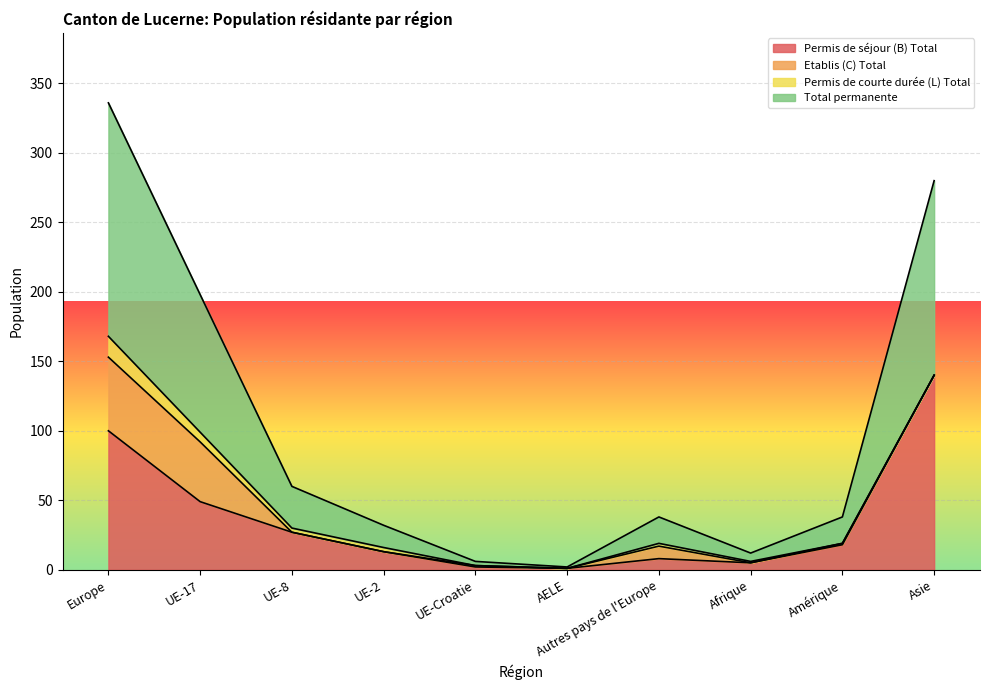

What is the difference between the second highest and second lowest values in the Permis de séjour (B) Total series?

98